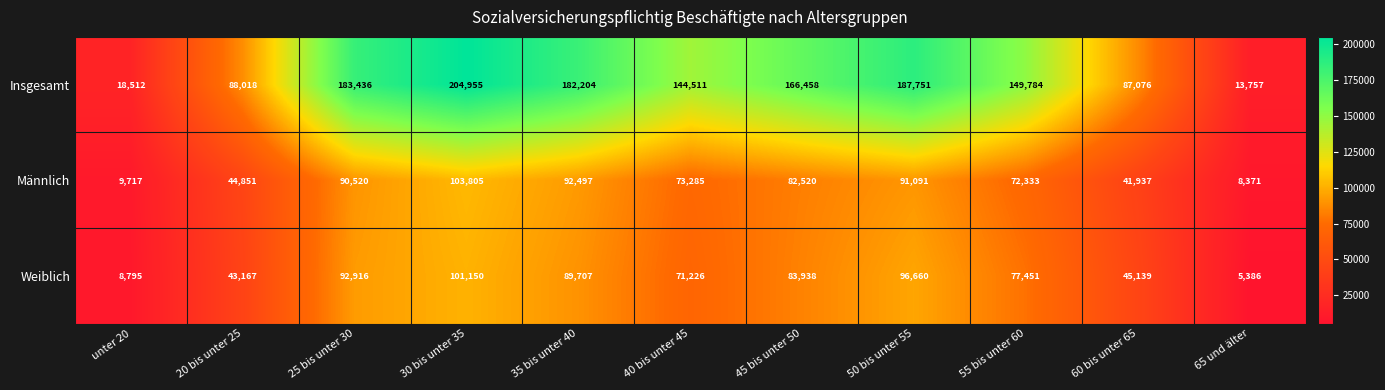

Is the value of Weiblich at 50 bis unter 55 greater than the value of Männlich at 30 bis unter 35?

No